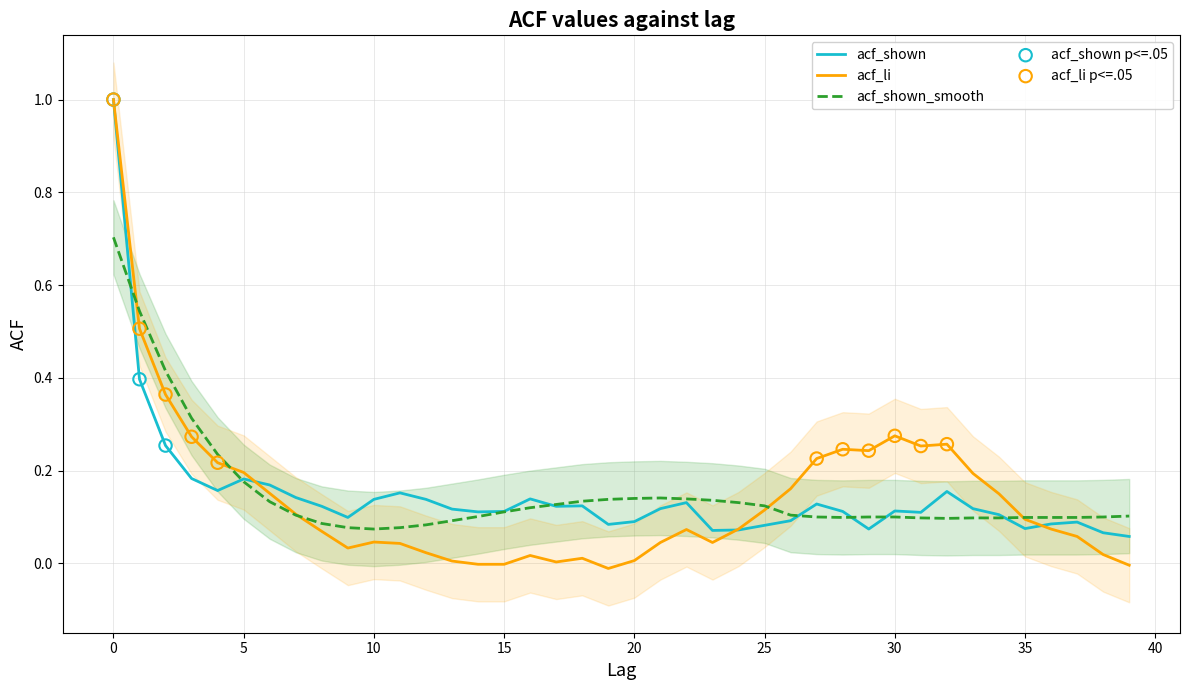

Which series has the largest total across all categories?

acf_shown_smooth